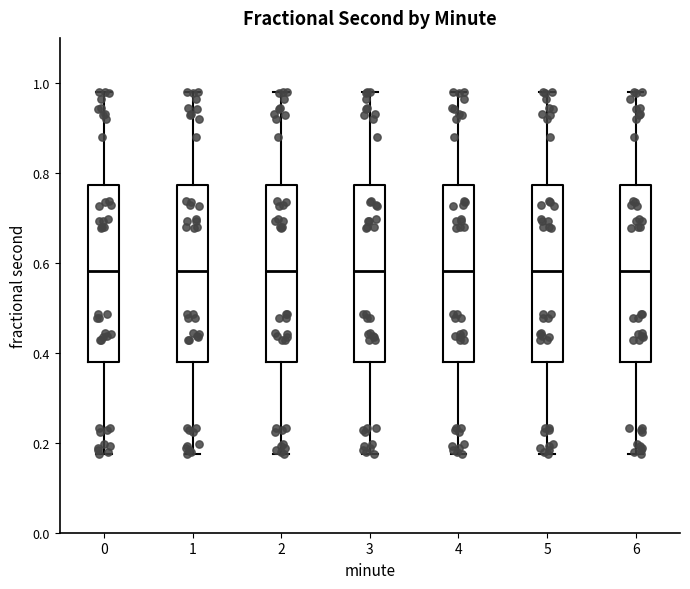

Where does the median line of the box at x = 5 sit on the y-axis? The values are not printed on the chart, so give them approximately, as read against the axis.

0.58